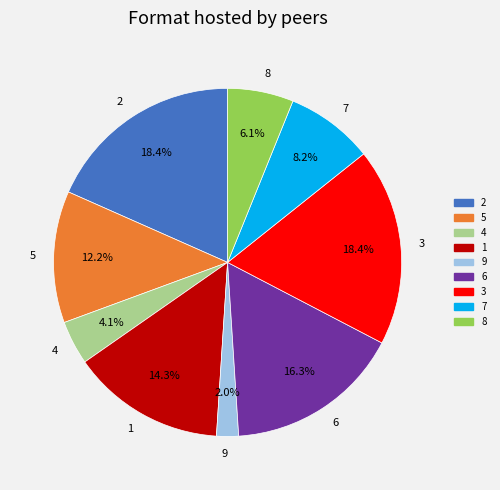

Does 2 represent more than half of the total?

No